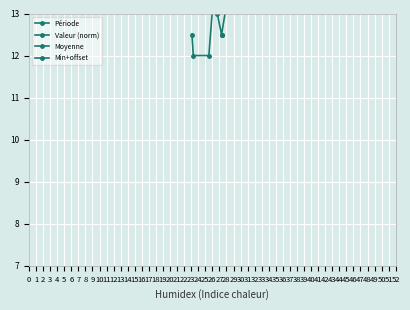

Rank the series at 11 from lowest to highest value.

Valeur (norm), Min+offset, Moyenne, Période